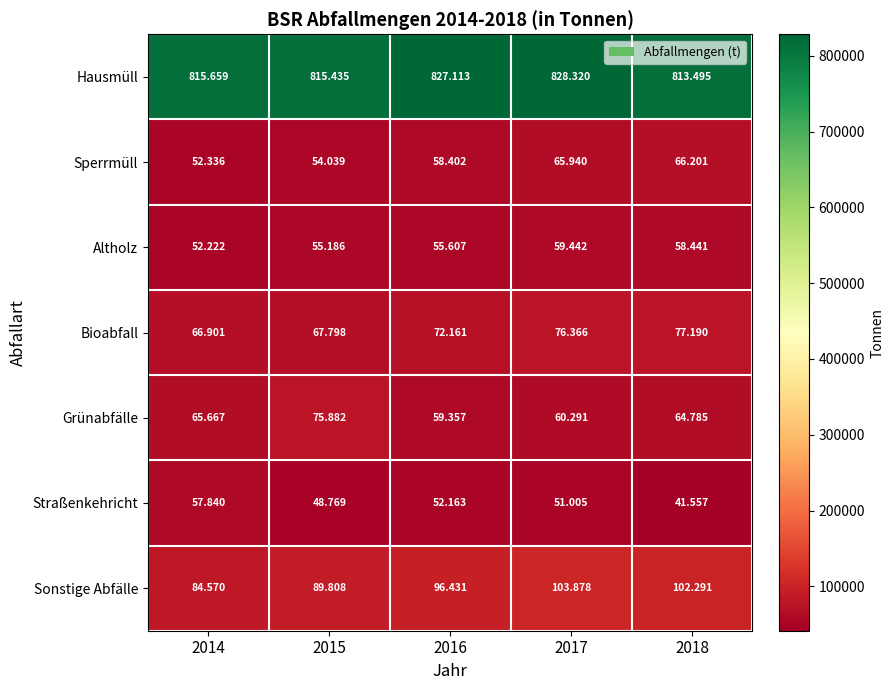

Which series has the largest total across all categories?

Hausmüll